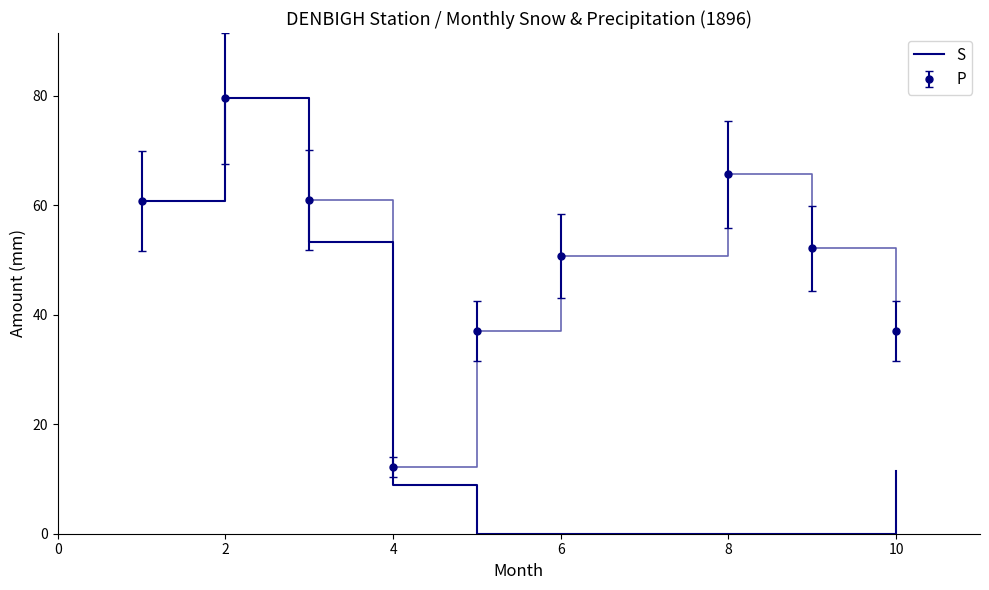

Which series has the widest spread of values?

S